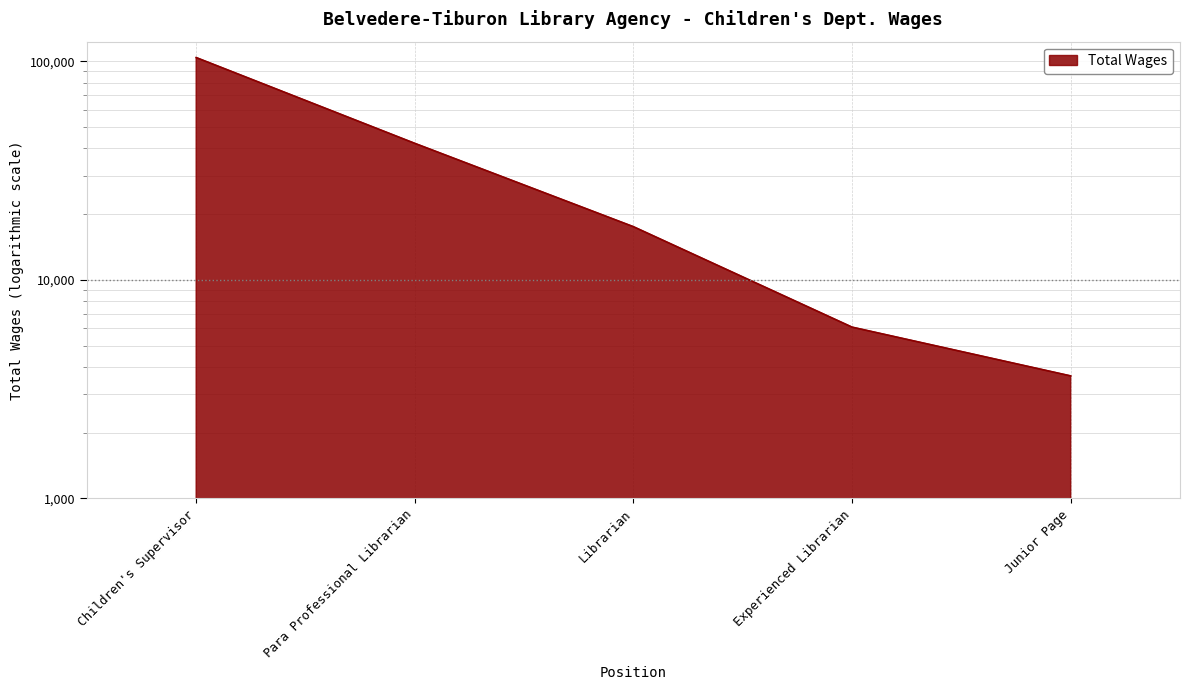

True or false: there are more than 0 points higher than both neighbors.

False